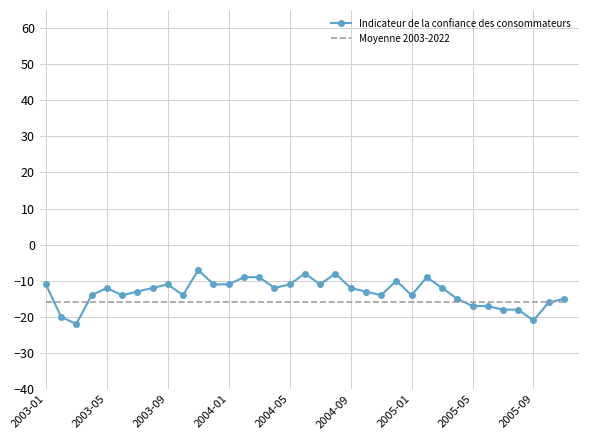

Which series has the widest spread of values?

Indicateur de la confiance des consommateurs